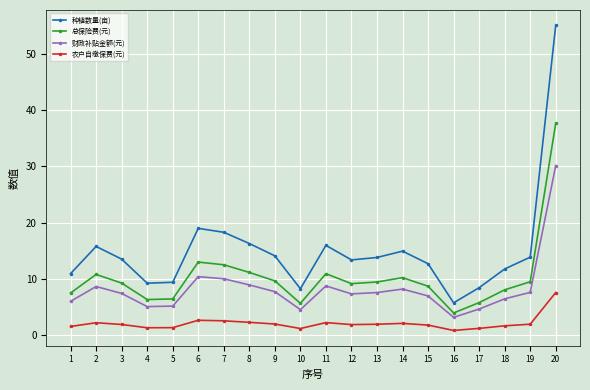

Rank the series by their maximum value, from lowest to highest.

农户自缴保费(元), 财政补贴金额(元), 总保险费(元), 种植数量(亩)